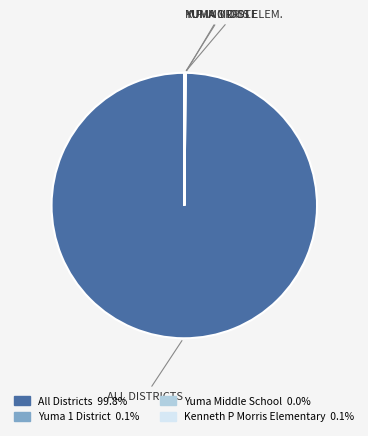

Which category has the biggest portion of the pie?

All Districts